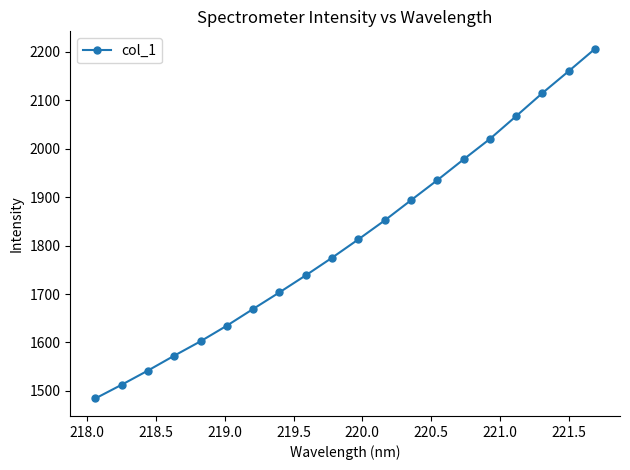

Count the number of categories in the chart.

20